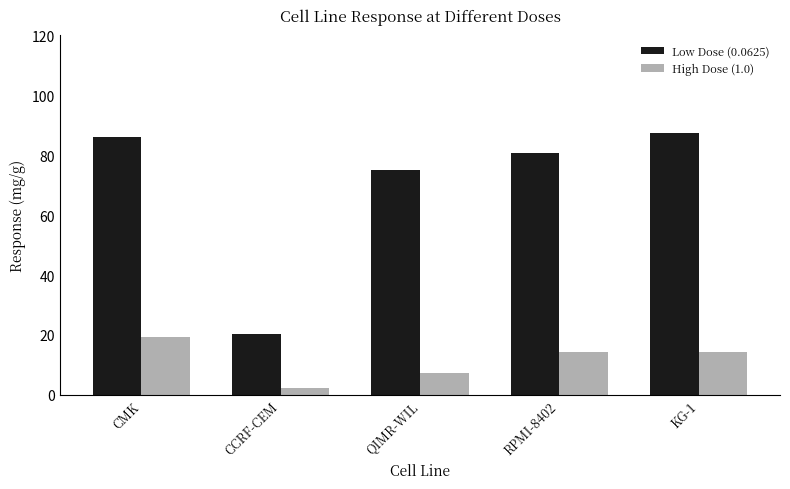

At which label is Low Dose (0.0625) closest to 53?

QIMR-WIL